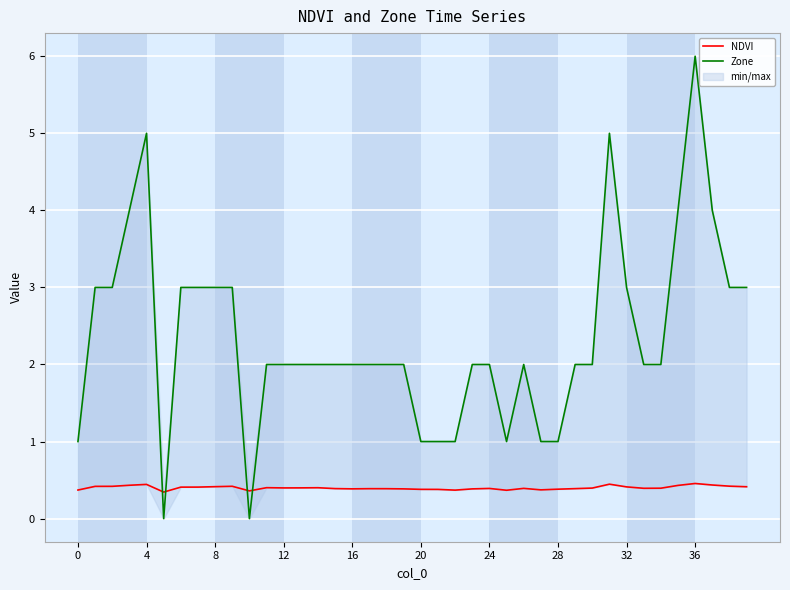

How many values in the Zone series exceed 2?

15